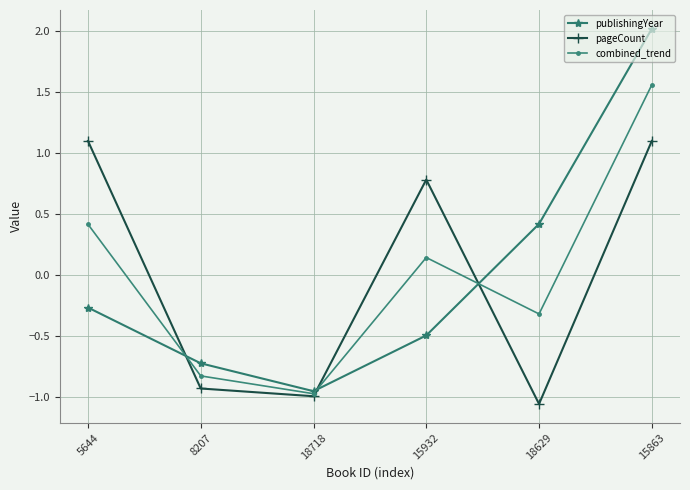

At 5644, list the series in order from largest to smallest.

pageCount, combined_trend, publishingYear